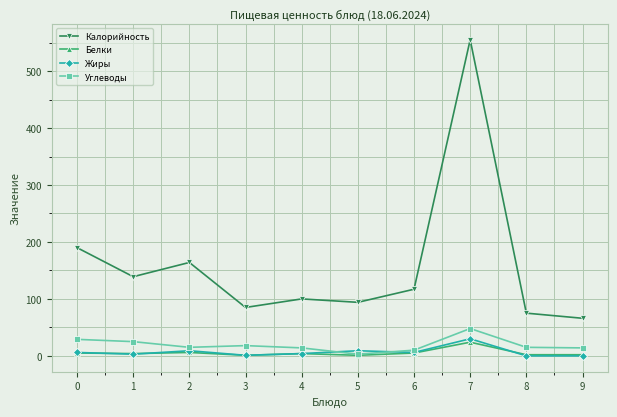

What is the maximum value for Углеводы?

48